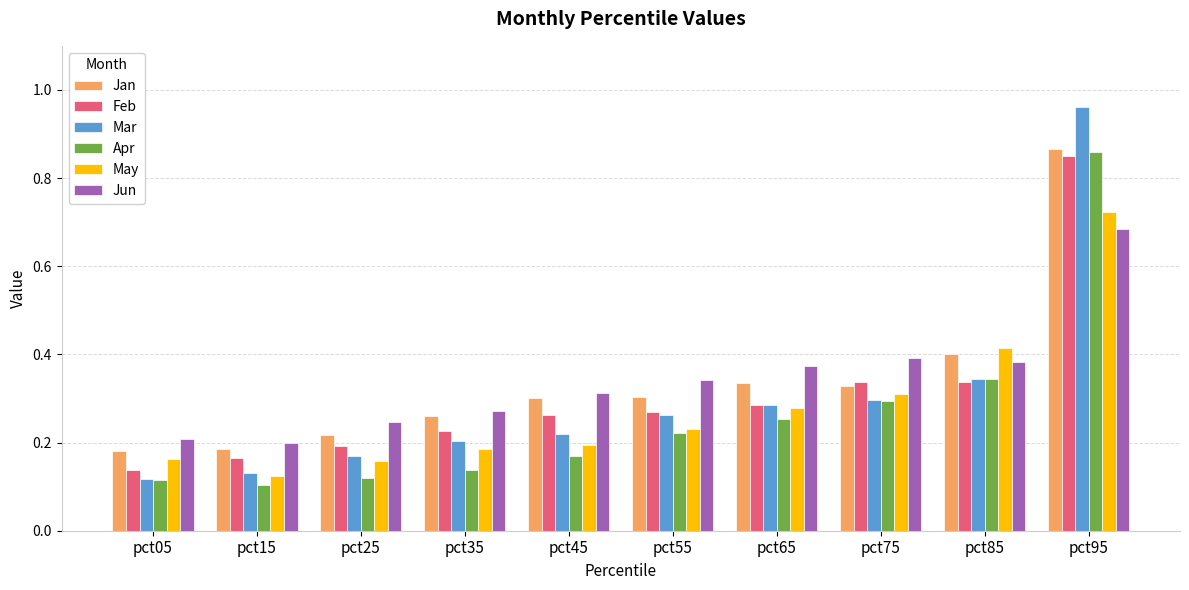

Which label corresponds to the smallest value in the chart?

pct15